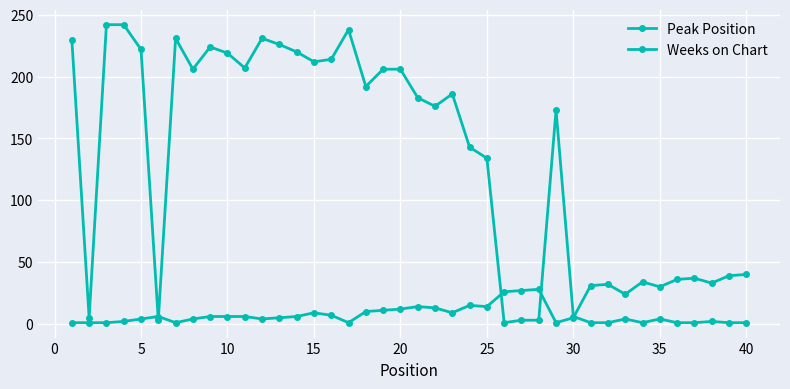

Which series has the largest range (max minus min)?

Weeks on Chart